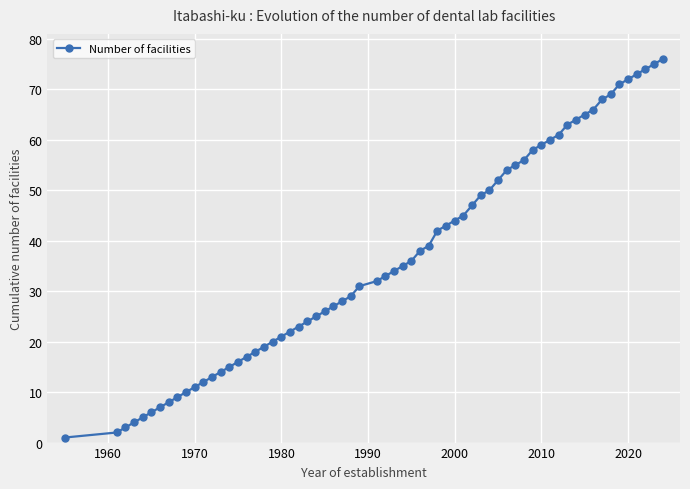

What is the difference between the maximum and minimum values?

75